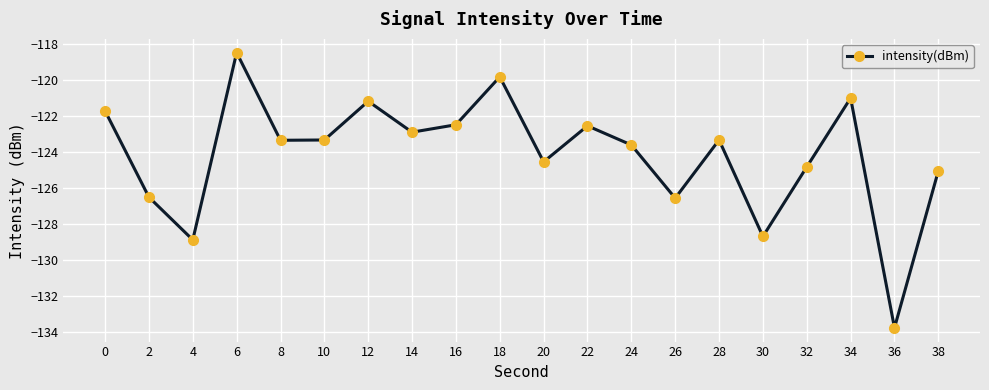

True or false: the data shows -63.9 at 16.

False